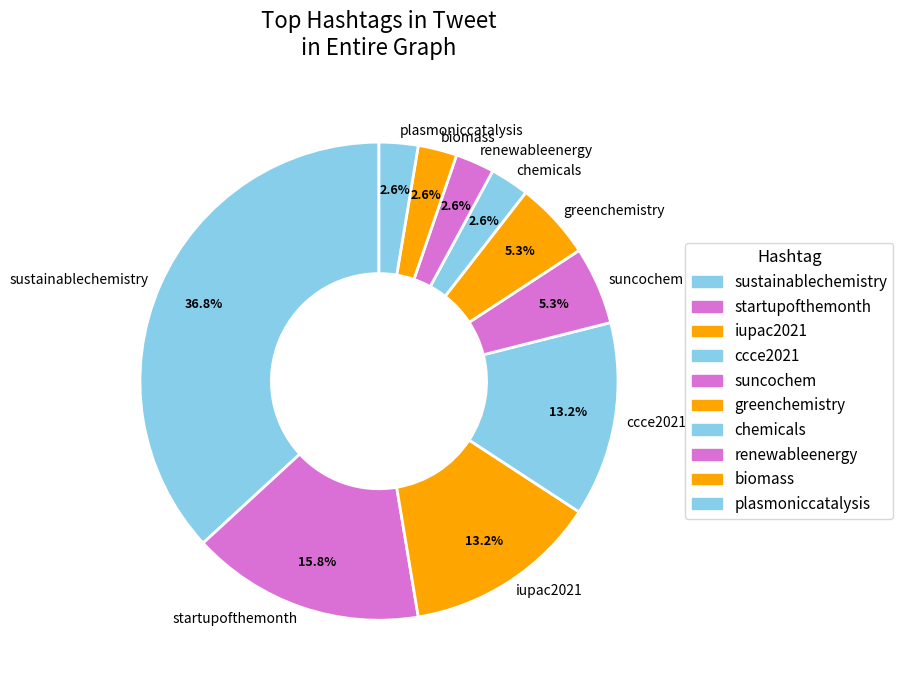

Which category has the biggest portion of the pie?

sustainablechemistry